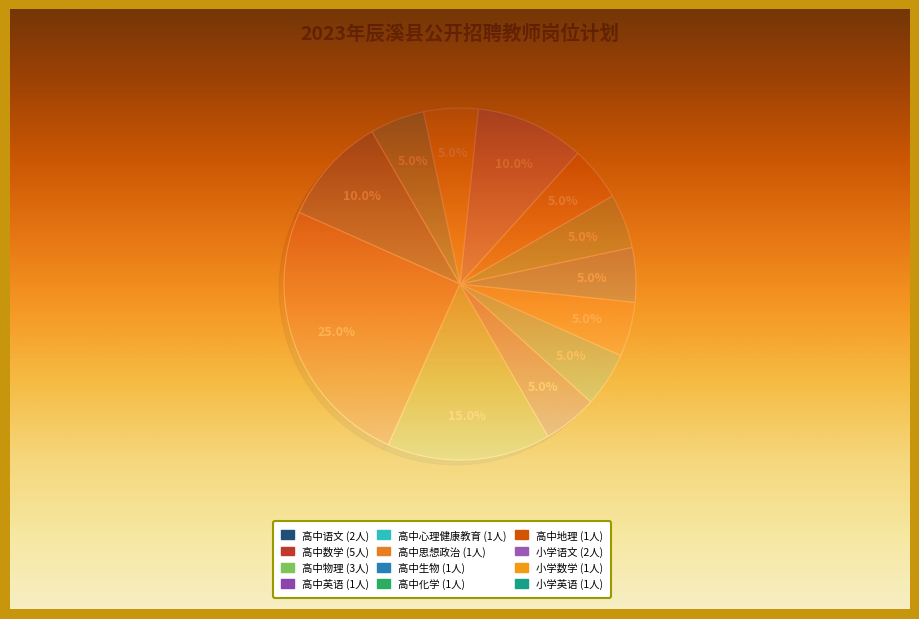

Count the number of slices in the pie.

12